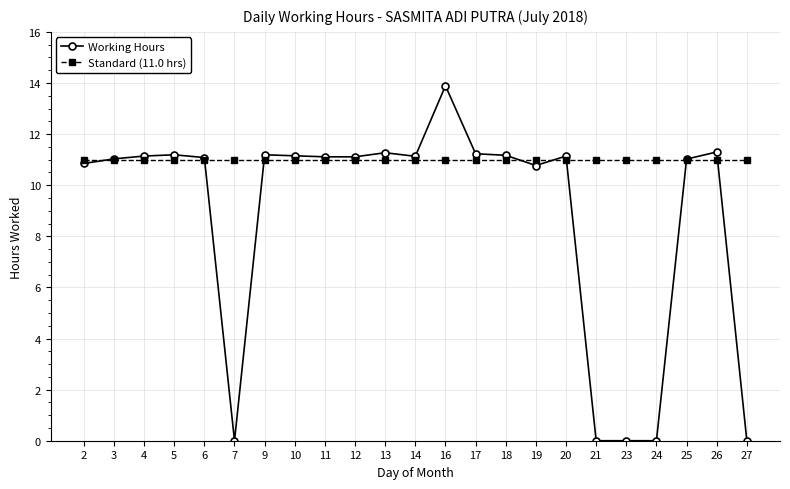

True or false: Working Hours has a value of 11.2 at 5.

True